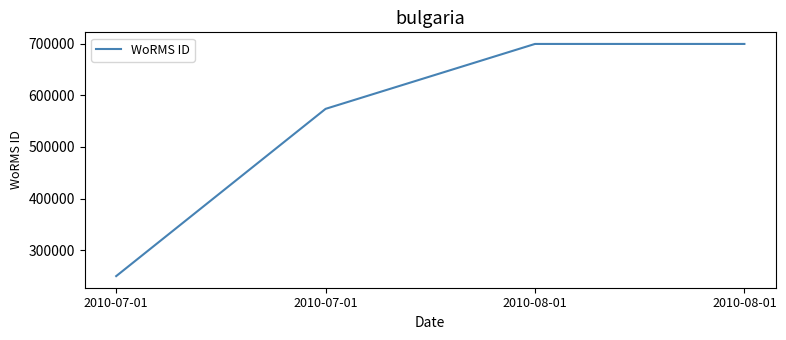

The value at 2010-07-01 is 109865. True or false?

False